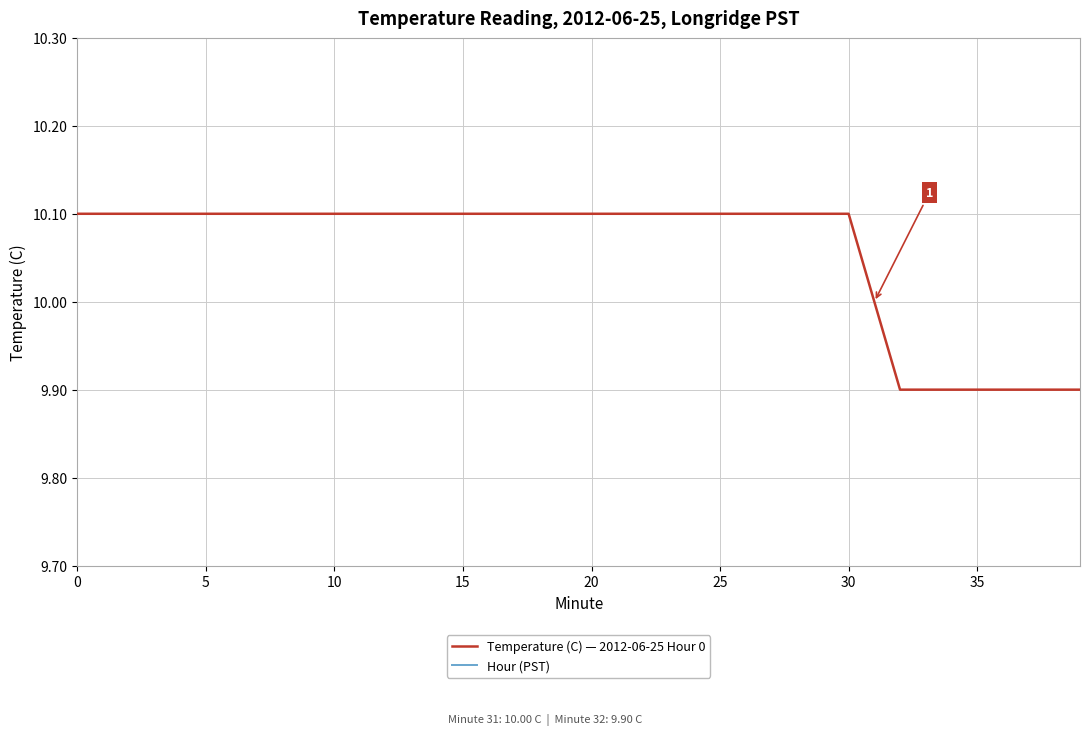

True or false: Temperature (C) — 2012-06-25 Hour 0 and Hour (PST) cross at least once.

False